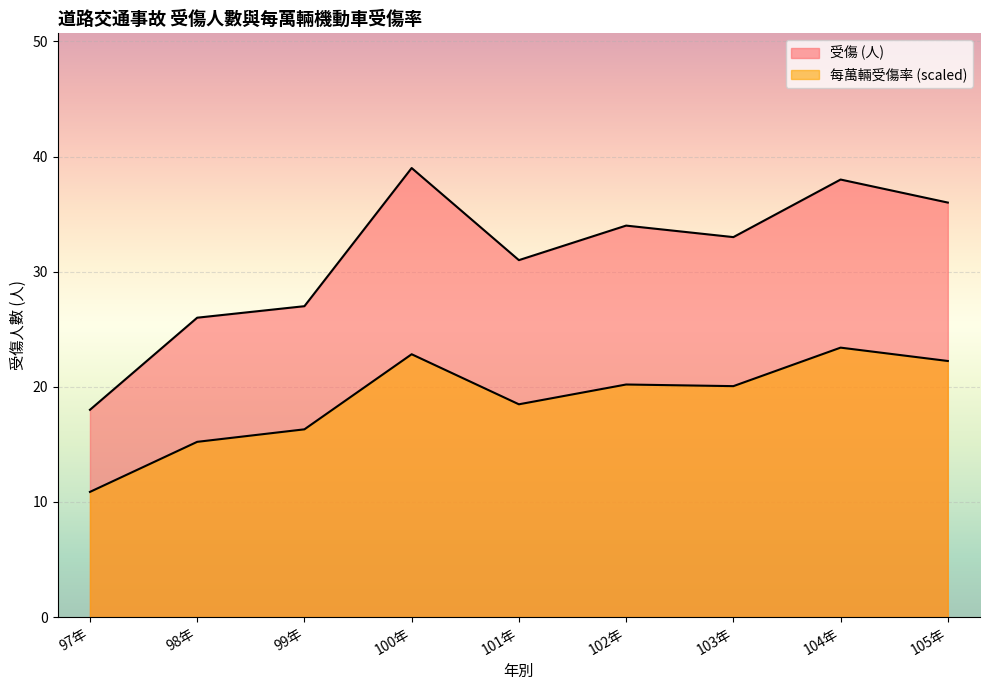

What is the smallest value displayed?

10.9